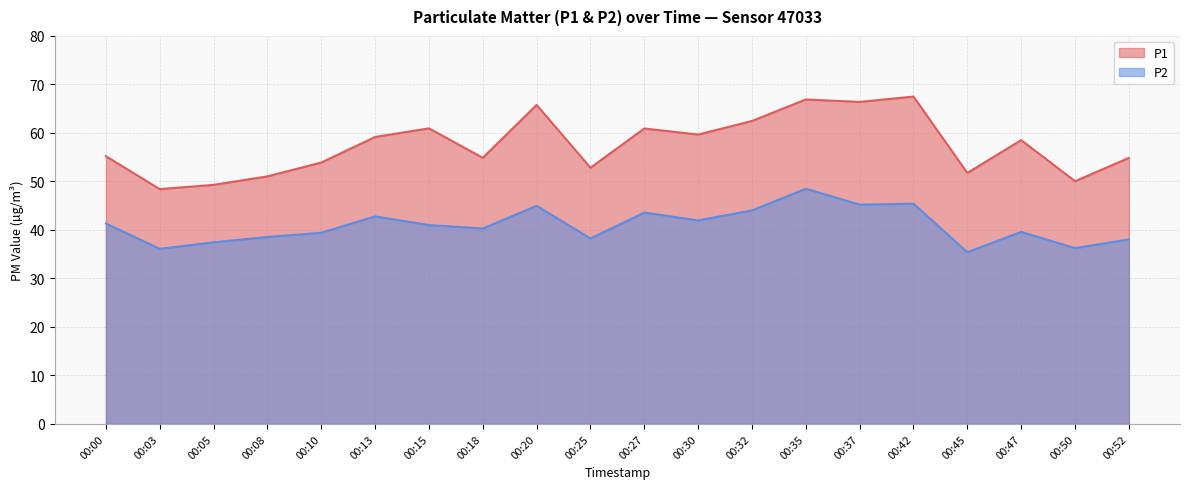

Does the chart have visible grid lines?

Yes